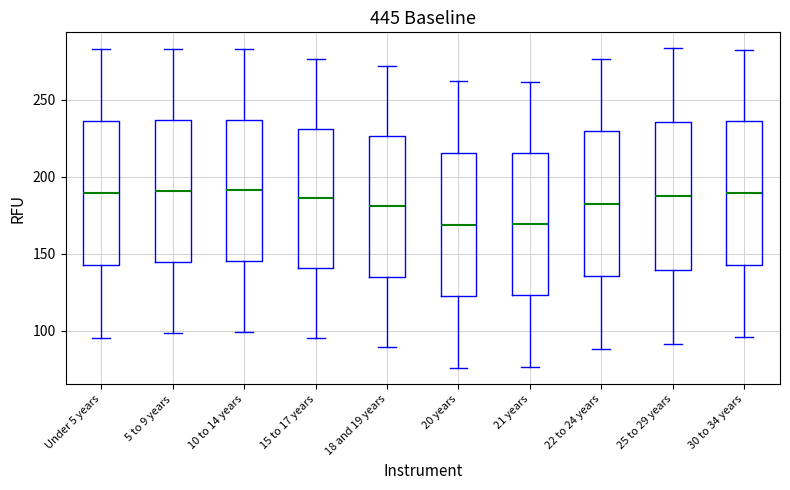

Reading left to right, transcribe this box plot: for each box, give where its median line is, the range the box spans, and where its two whiskers end, as read against the y-axis. The values are not printed on the chart, so give them approximately, as read against the axis.

Under 5 years: median 190, box 140 to 235, whiskers 95 to 285
5 to 9 years: median 190, box 145 to 235, whiskers 100 to 285
10 to 14 years: median 190, box 145 to 235, whiskers 100 to 285
15 to 17 years: median 185, box 140 to 230, whiskers 95 to 275
18 and 19 years: median 180, box 135 to 225, whiskers 90 to 270
20 years: median 170, box 120 to 215, whiskers 75 to 260
21 years: median 170, box 125 to 215, whiskers 75 to 260
22 to 24 years: median 180, box 135 to 230, whiskers 90 to 275
25 to 29 years: median 185, box 140 to 235, whiskers 90 to 285
30 to 34 years: median 190, box 145 to 235, whiskers 95 to 280